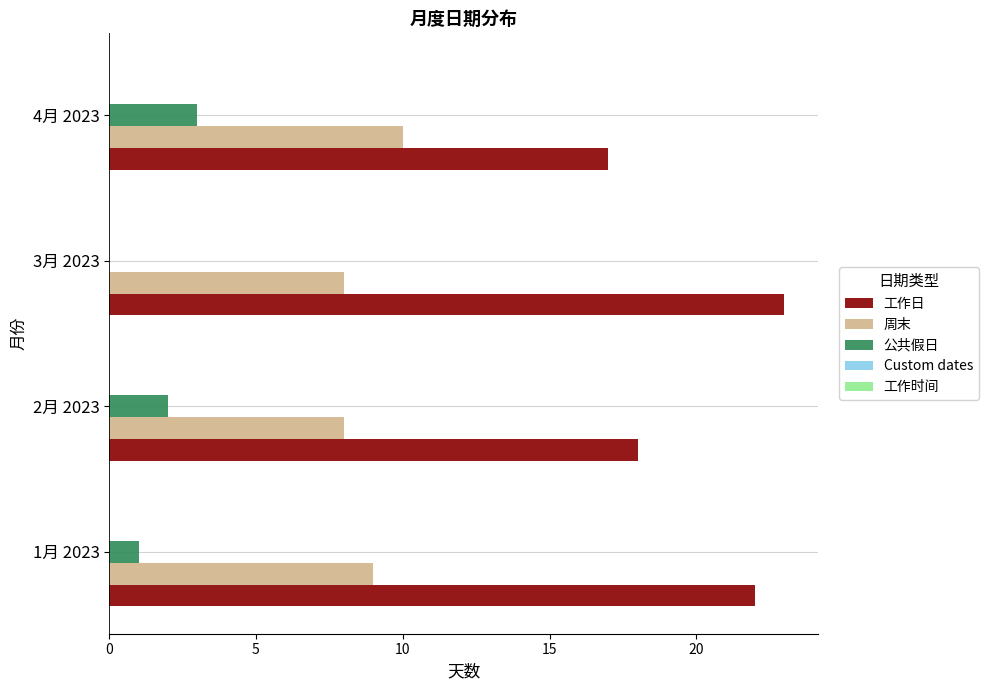

What value does the 周末 series have at 4月 2023?

10